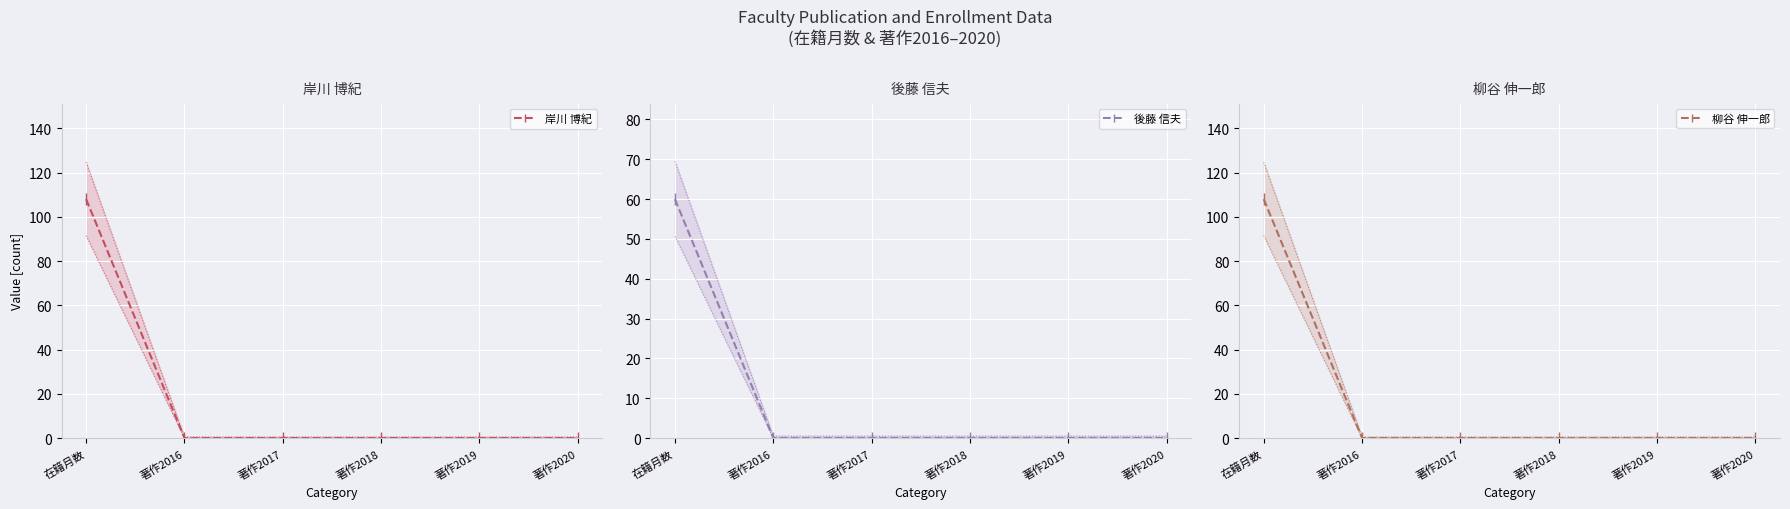

Which label corresponds to the smallest value in the chart?

著作2016